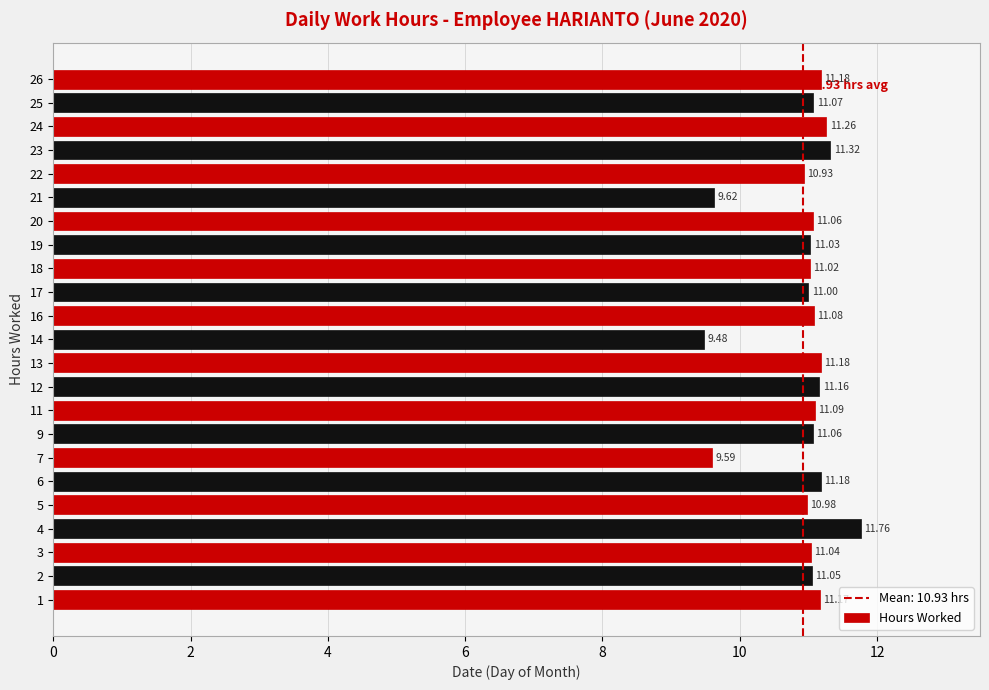

What is the sum of the values at 20 and 2?

22.1